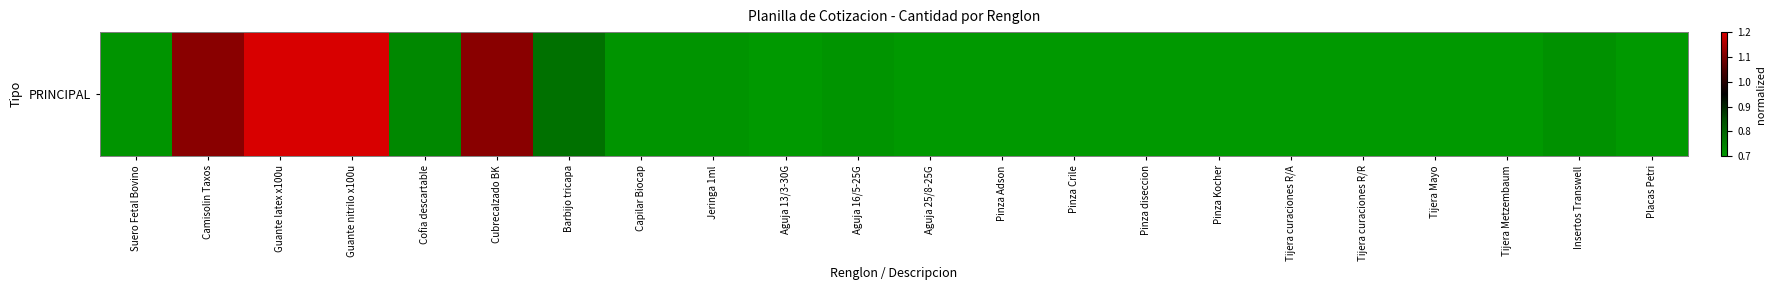

Rank the categories by value from lowest to highest.

Aguja 13/3-30G, Aguja 25/8-25G, Pinza Adson, Pinza Crile, Pinza diseccion, Pinza Kocher, Tijera curaciones R/A, Tijera curaciones R/R, Tijera Mayo, Tijera Metzembaum, Placas Petri, Suero Fetal Bovino, Capilar Biocap, Jeringa 1ml, Aguja 16/5-25G, Insertos Transwell, Cofia descartable, Barbijo tricapa, Camisolin Taxos, Cubrecalzado BK, Guante latex x100u, Guante nitrilo x100u